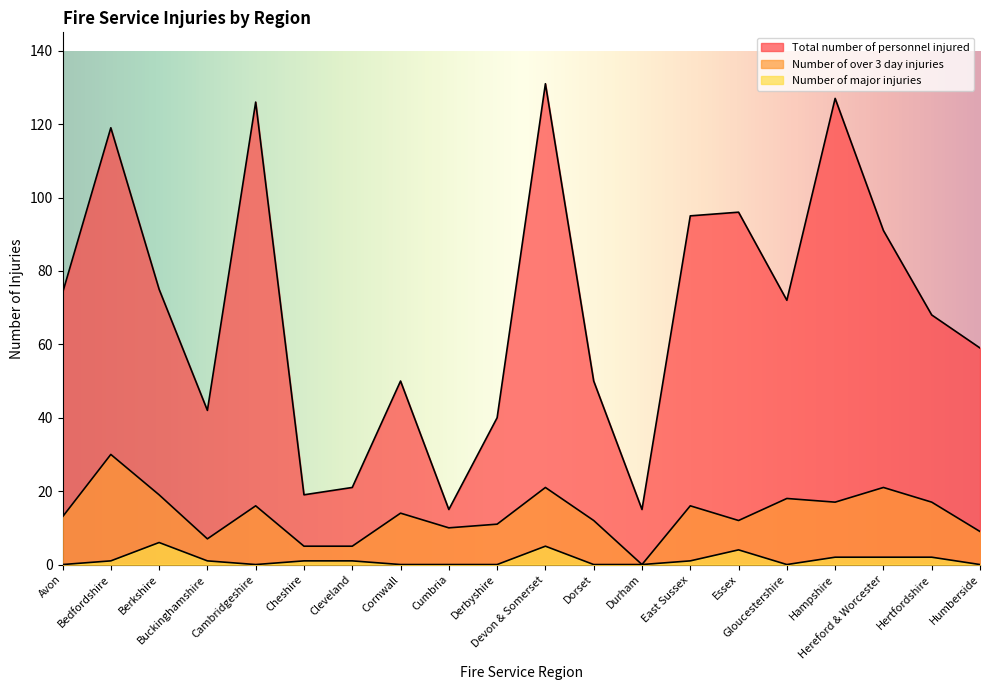

True or false: Number of major injuries and Total number of personnel injured intersect in this chart.

False